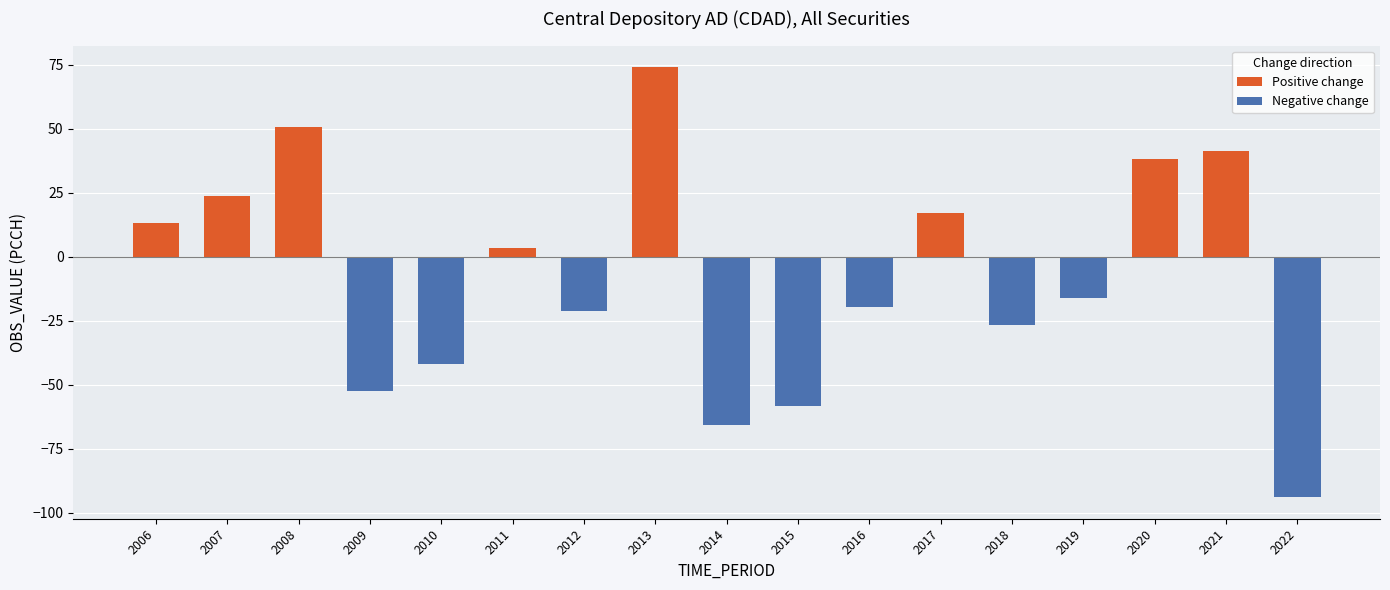

Rank the series by their maximum value, from lowest to highest.

Negative change, Positive change